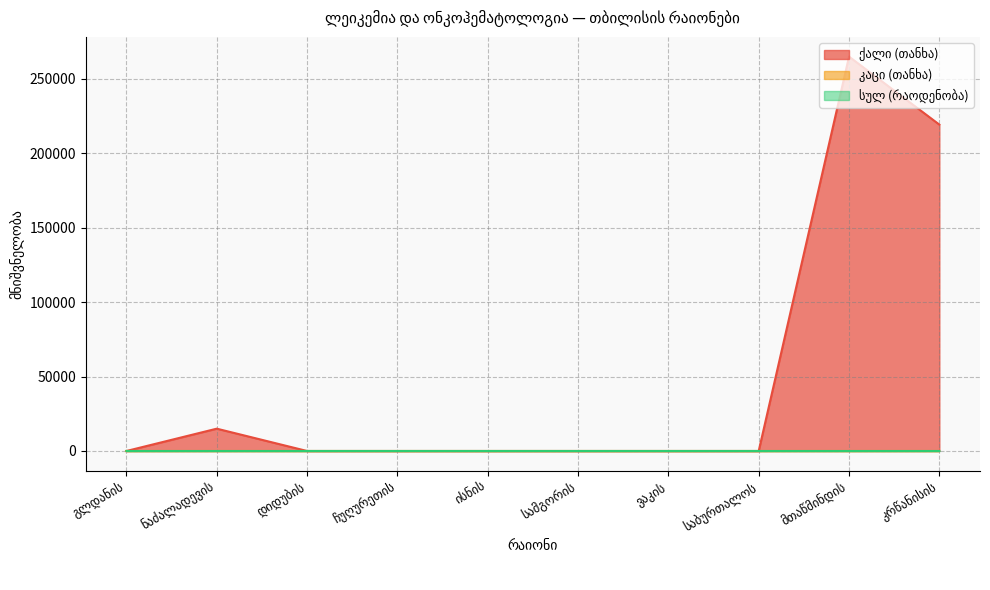

Which series changed the most between დიდუბის and ჩუღურეთის?

ქალი (თანხა)